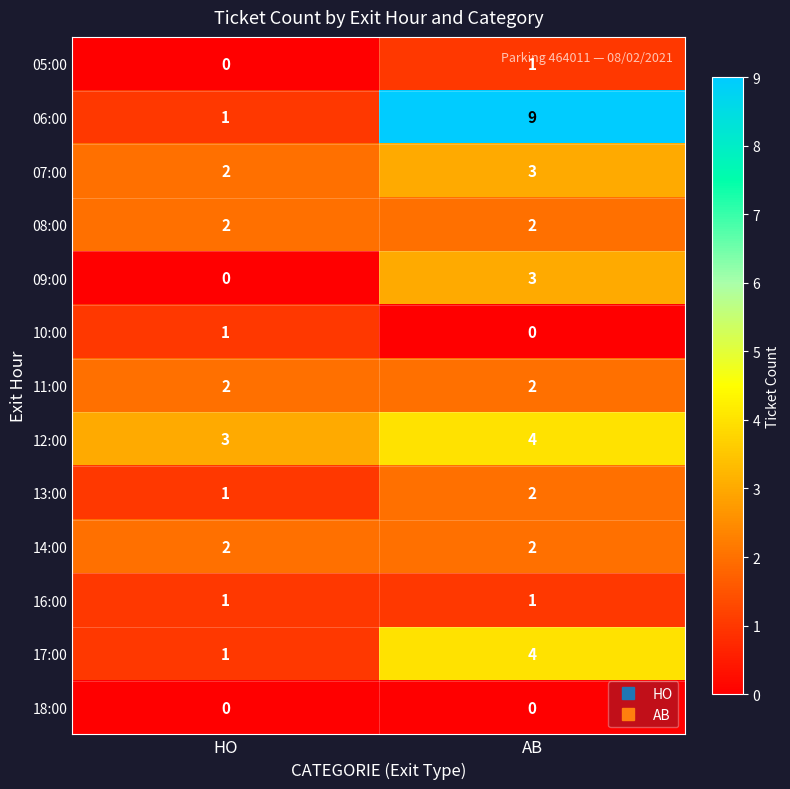

What is the total value across all series at HO?

16